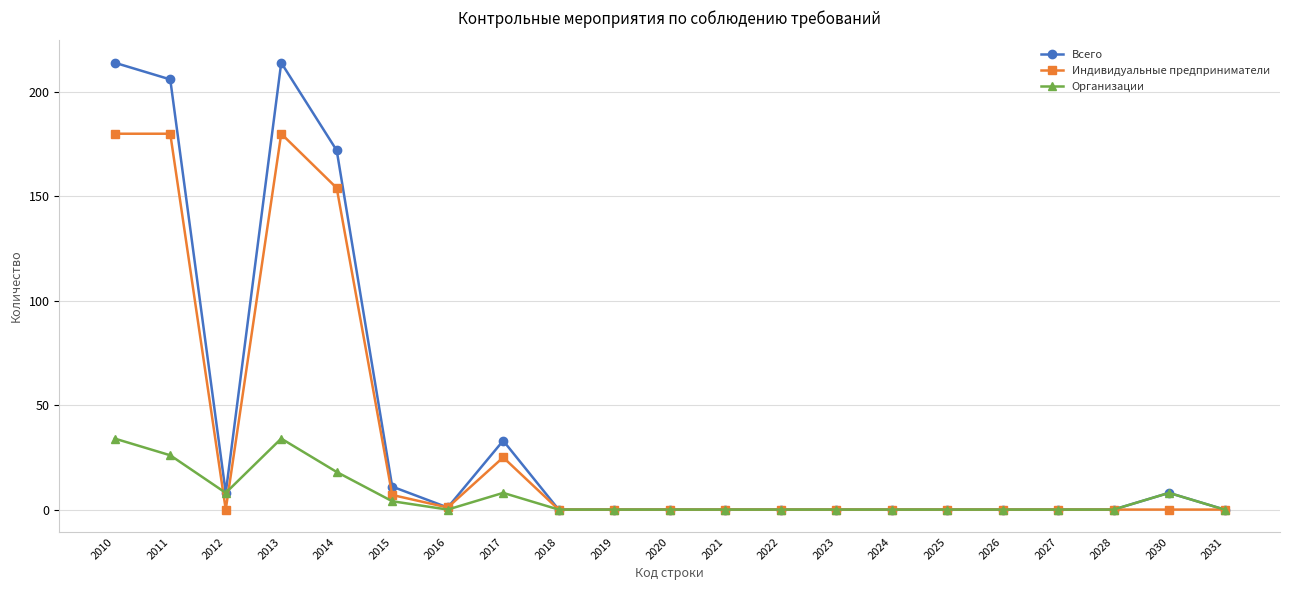

Which series has the largest range (max minus min)?

Всего